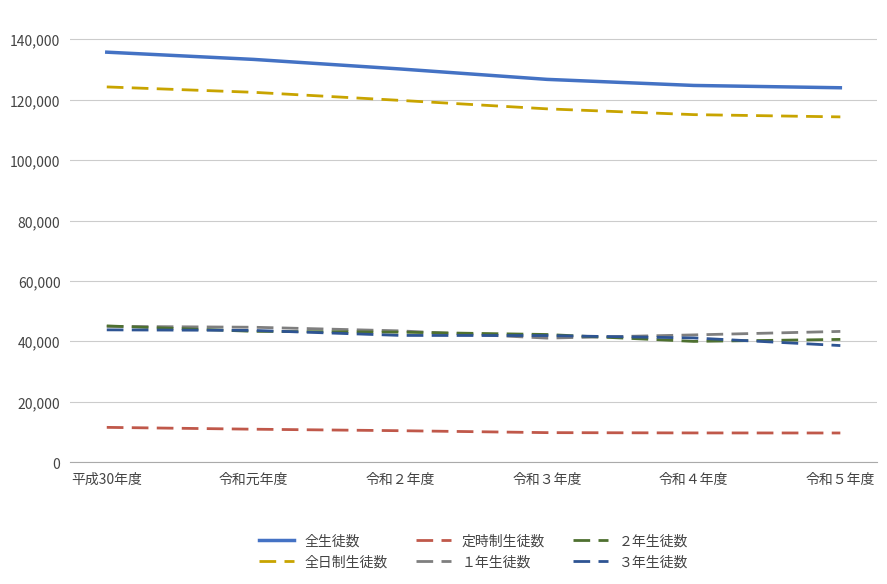

What is the total value across all series at 令和５年度?

370410